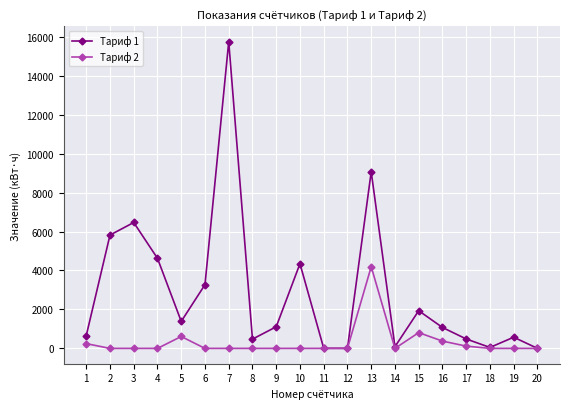

Is the value of Тариф 2 at 18 greater than the value of Тариф 1 at 4?

No